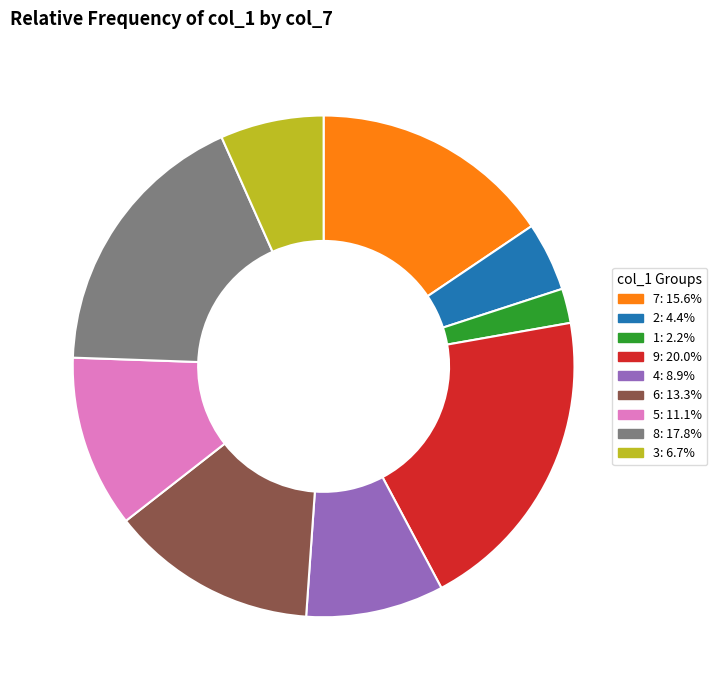

Which category has the smallest portion of the pie?

1